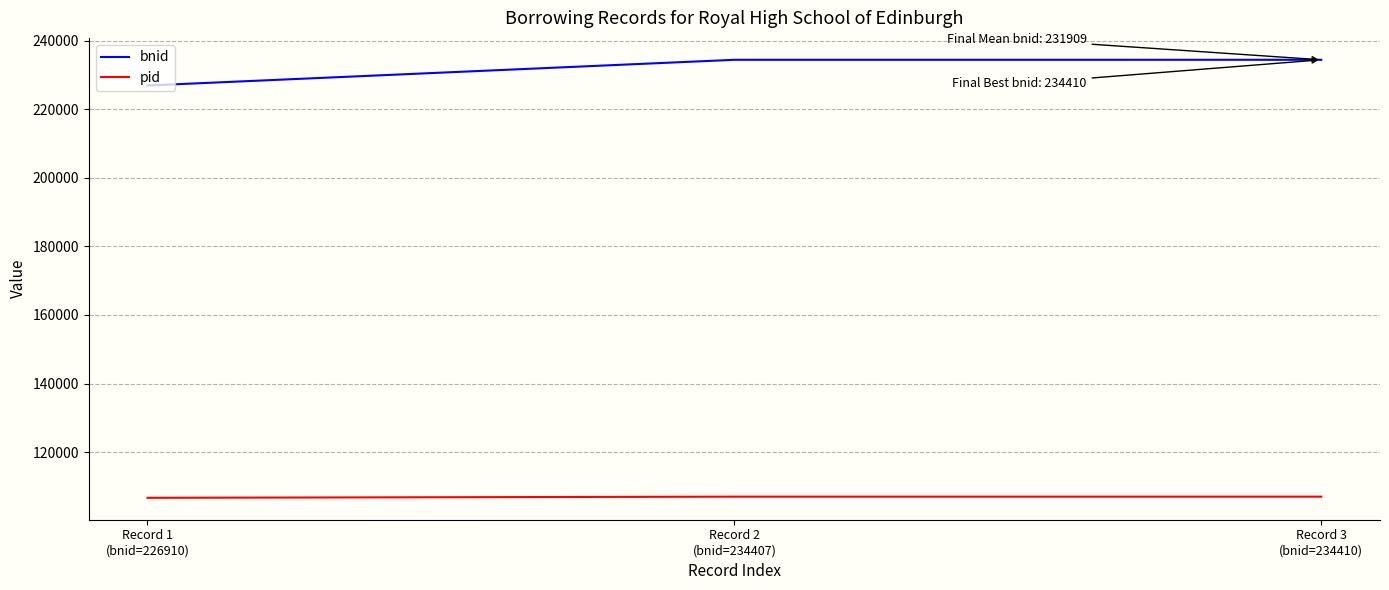

What is the lowest value of the pid series?

106670